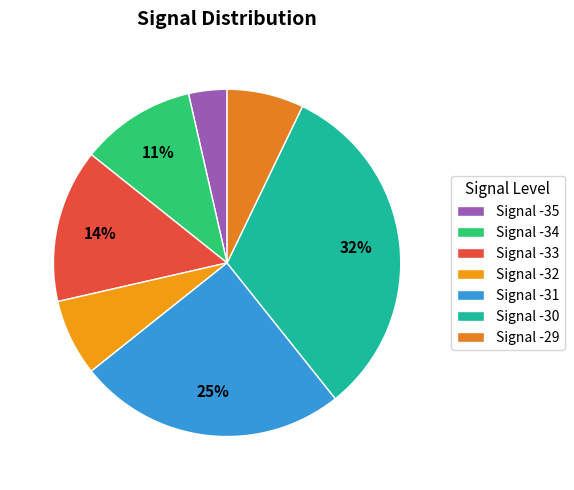

What is the smallest slice in the pie chart?

Signal -35